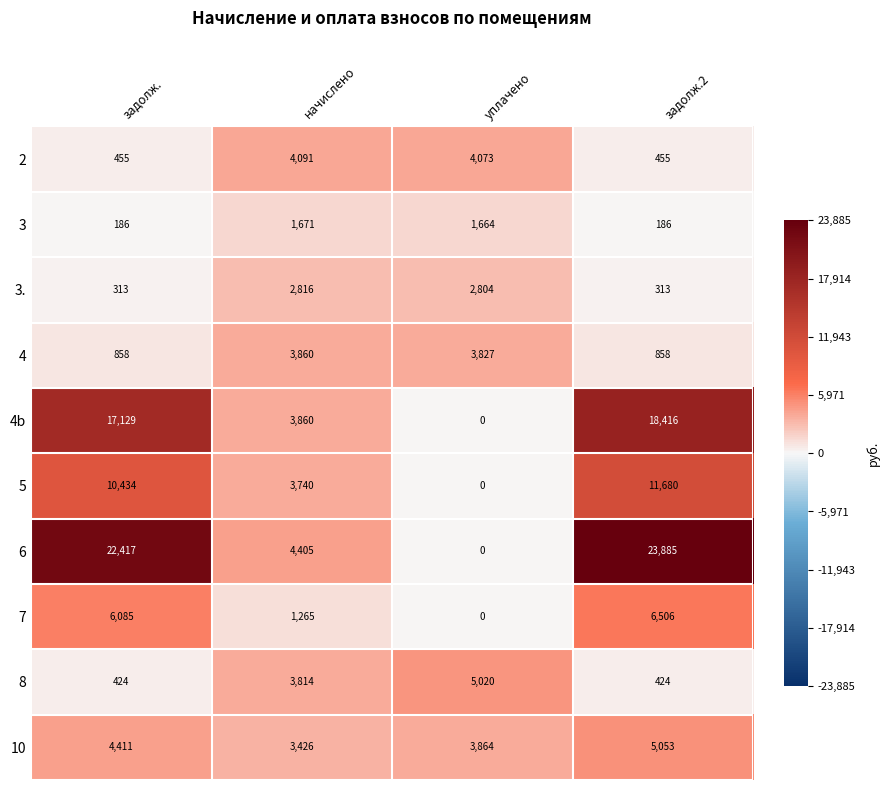

Is it true that 4b equals 9390 at задолж.2?

False